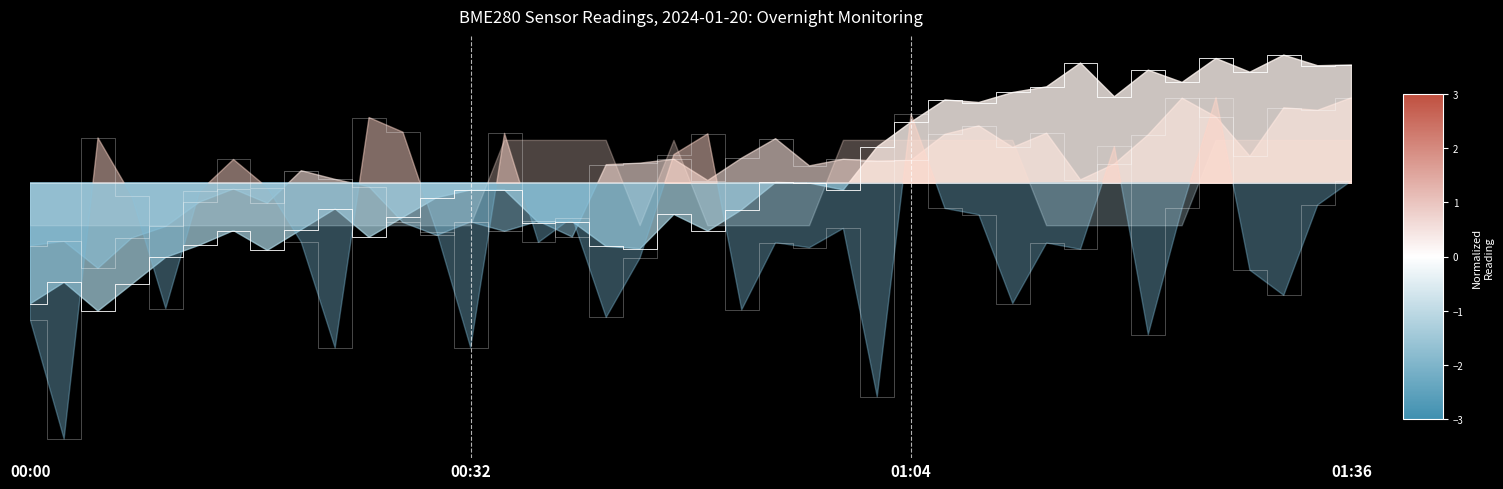

What is the smallest value displayed?

-6.0